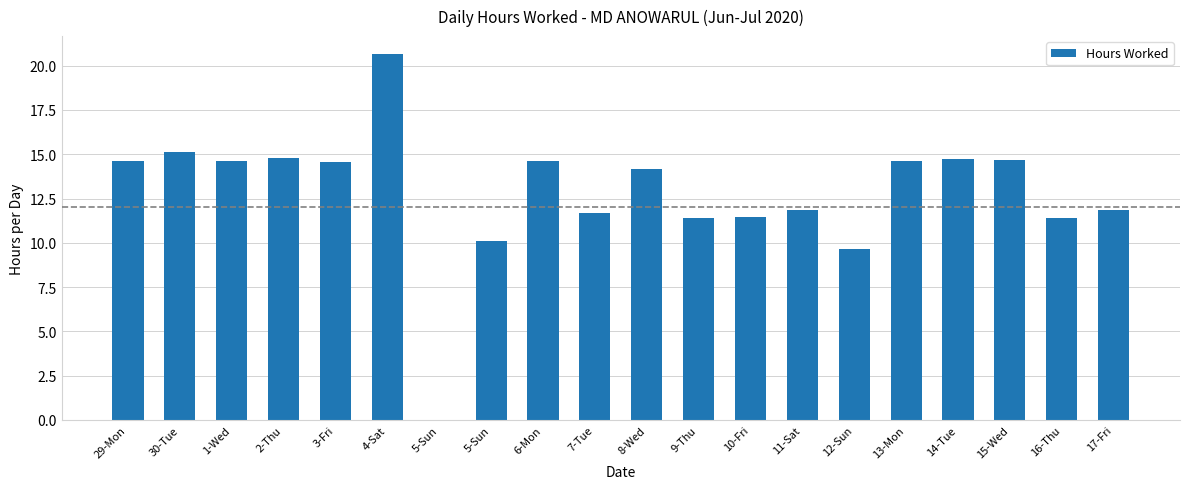

How many distinct data groups are displayed?

1